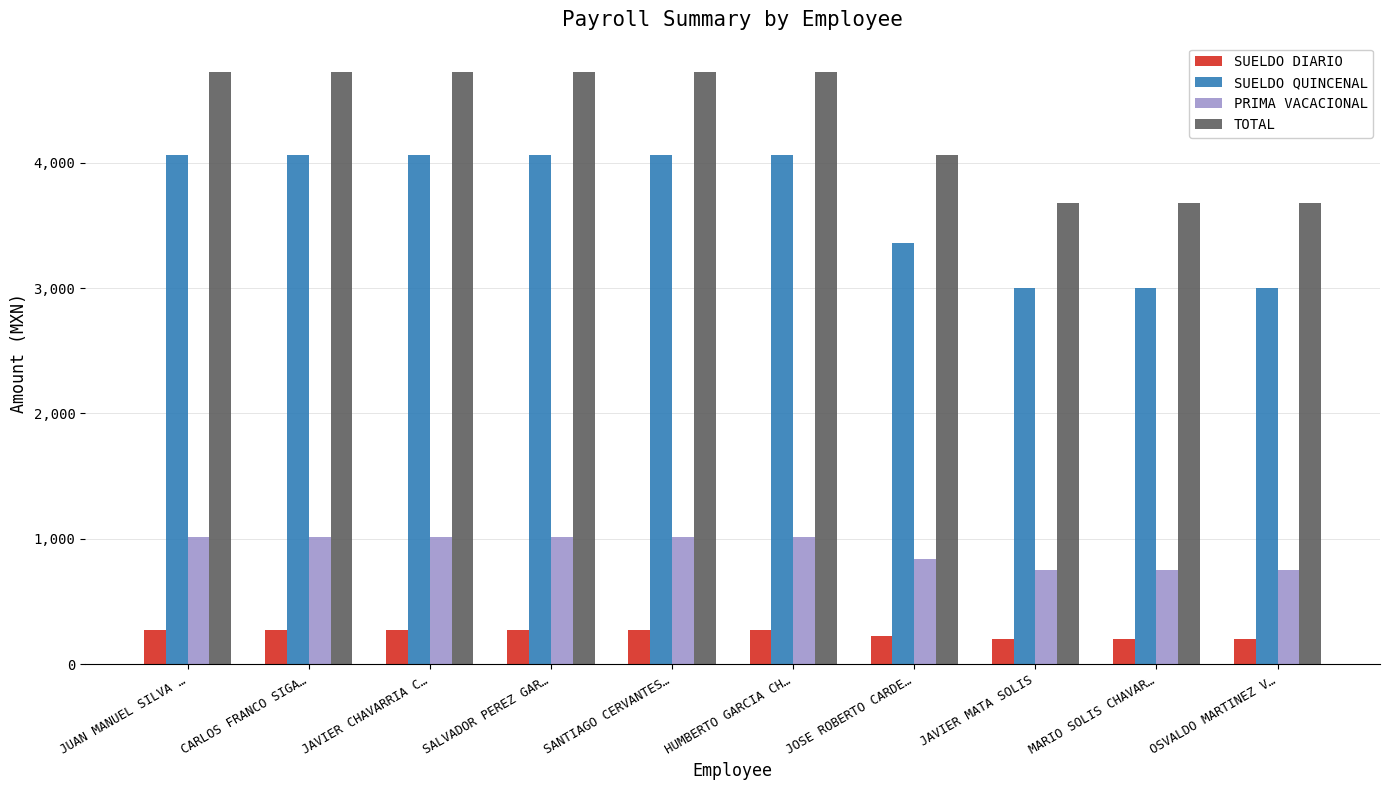

What value does the PRIMA VACACIONAL series have at HUMBERTO GARCIA CH…?

1016